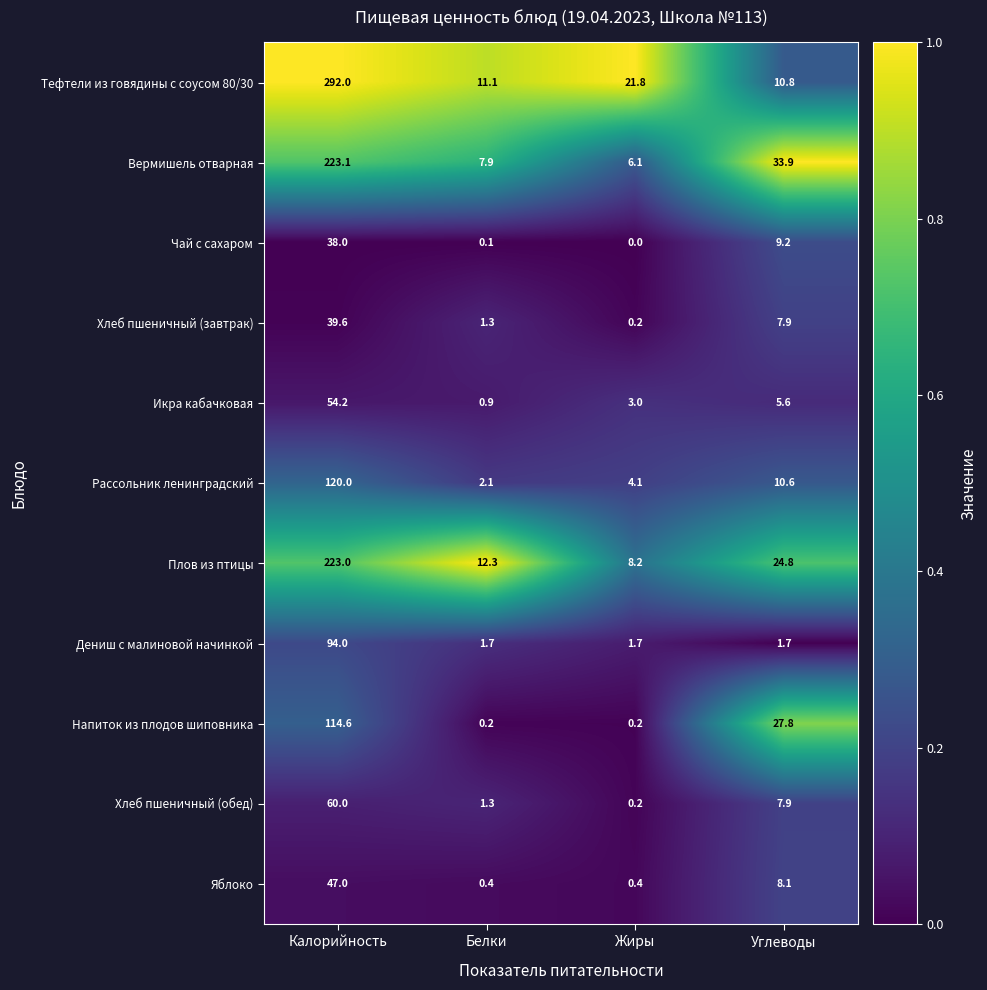

How many data points does each series have?

4